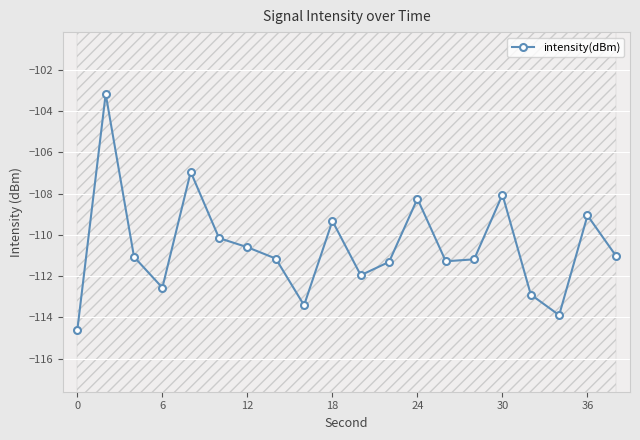

What is the sum of all values?

-2211.8